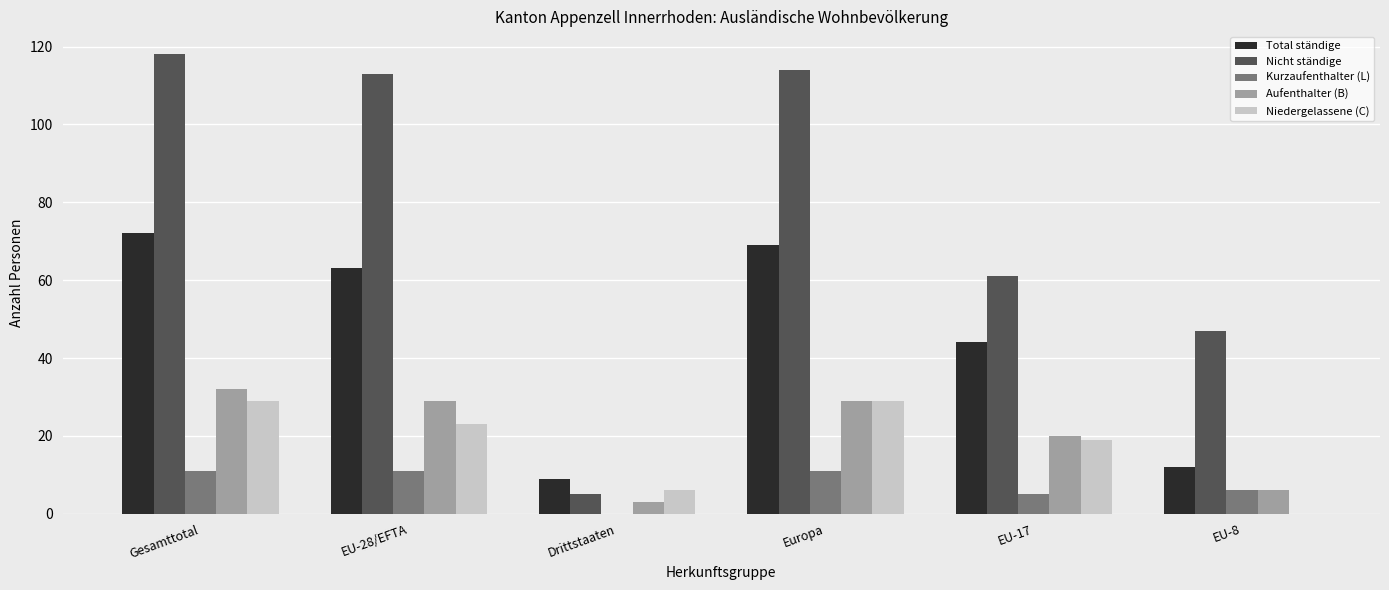

What is the highest value of the Nicht ständige series?

118